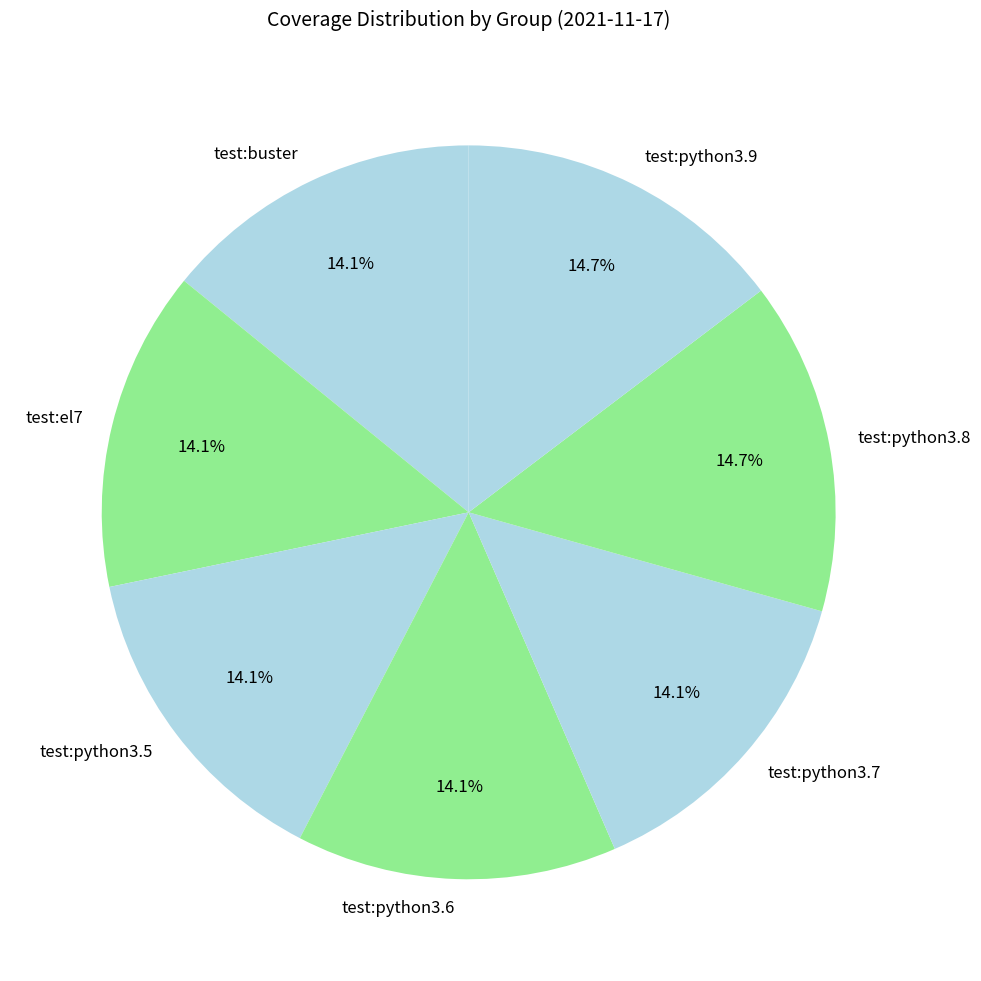

Count the number of slices in the pie.

7